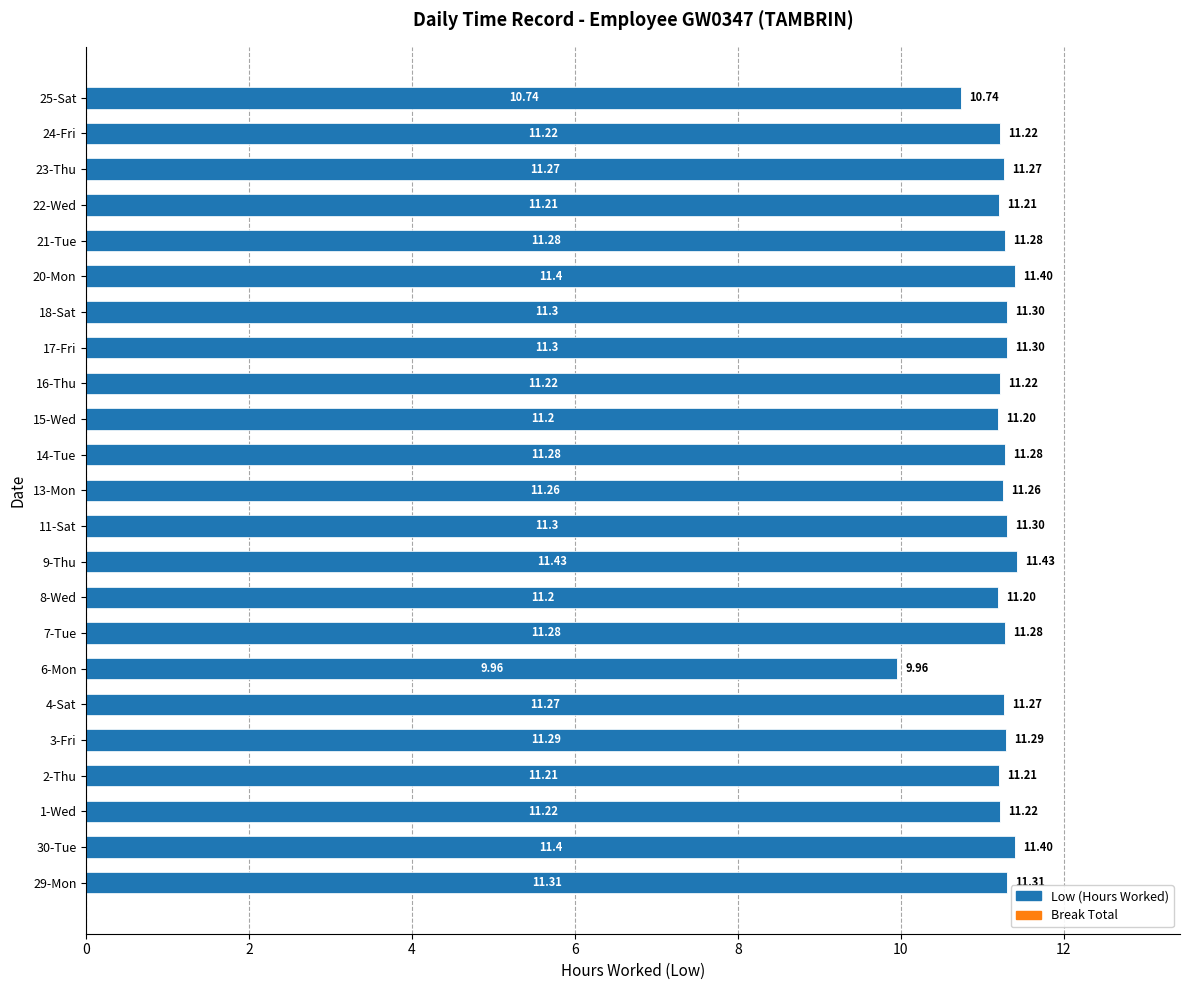

Approximately how many times larger is the value at 24-Fri compared to 2-Thu?

1.0